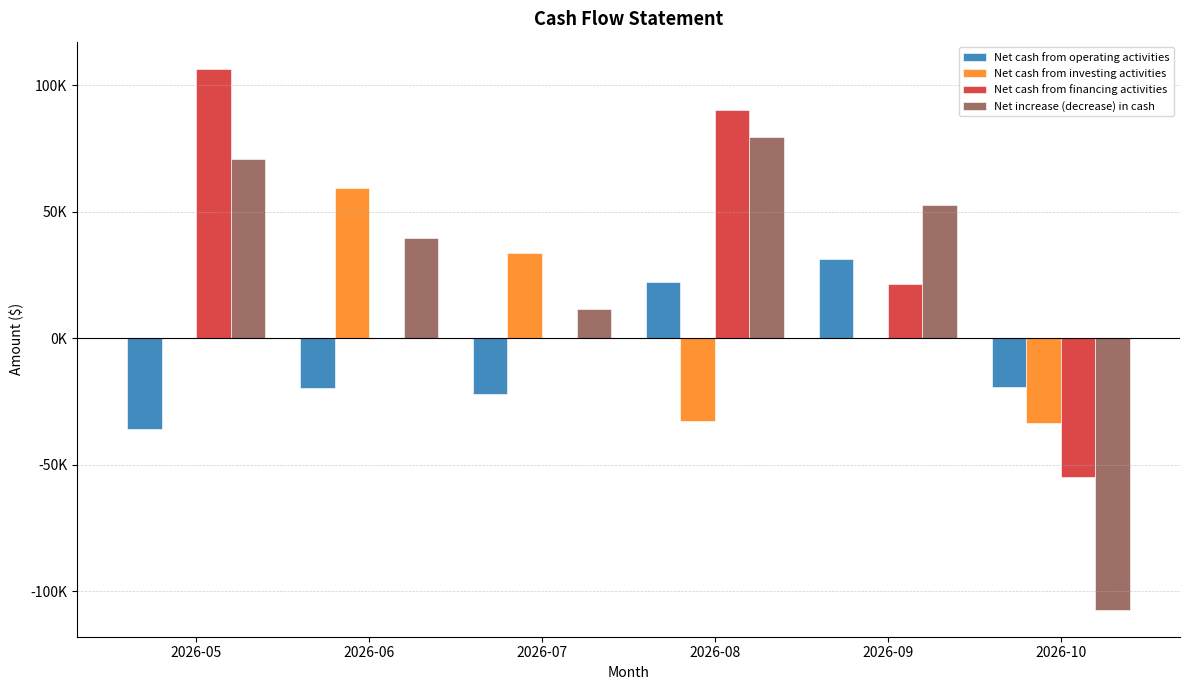

Reading left to right, extract all data points from this chart.

Net cash from operating activities: 2026-05=-35654.6	2026-06=-19723.3	2026-07=-22052.9	2026-08=22209.9	2026-09=31313.9	2026-10=-19126.9
Net cash from investing activities: 2026-05=0.0	2026-06=59385.0	2026-07=33746.7	2026-08=-32701.9	2026-09=0.0	2026-10=-33257.9
Net cash from financing activities: 2026-05=106634.9	2026-06=0.0	2026-07=0.0	2026-08=90123.3	2026-09=21588.9	2026-10=-54838.7
Net increase (decrease) in cash: 2026-05=70980.3	2026-06=39661.7	2026-07=11693.8	2026-08=79631.2	2026-09=52902.8	2026-10=-107223.5